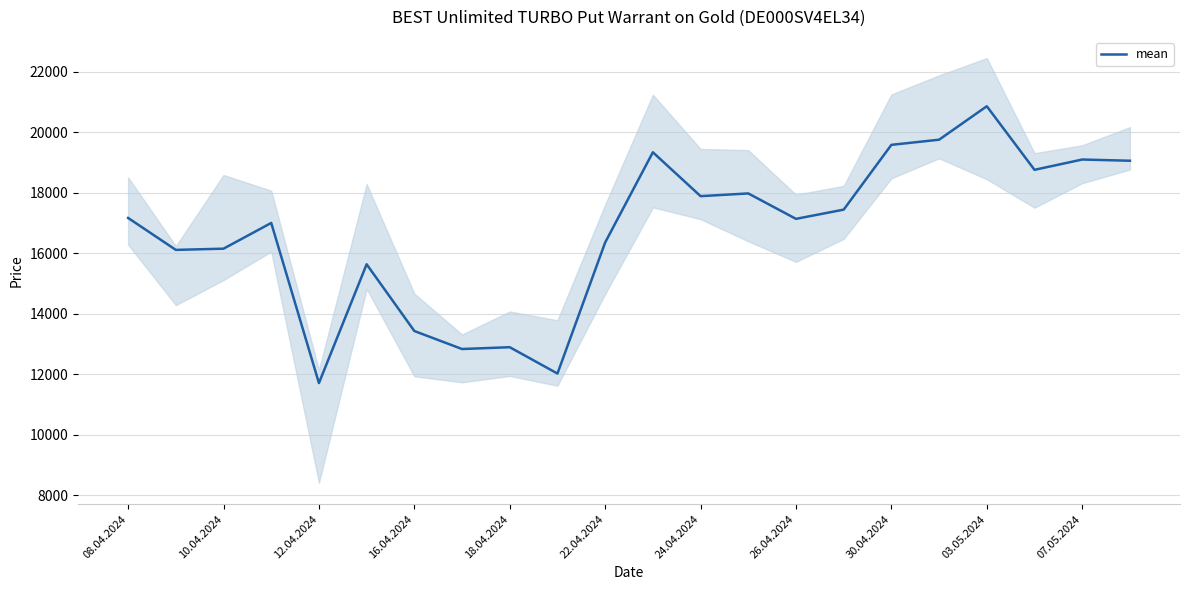

What is the minimum value for mean?

11710